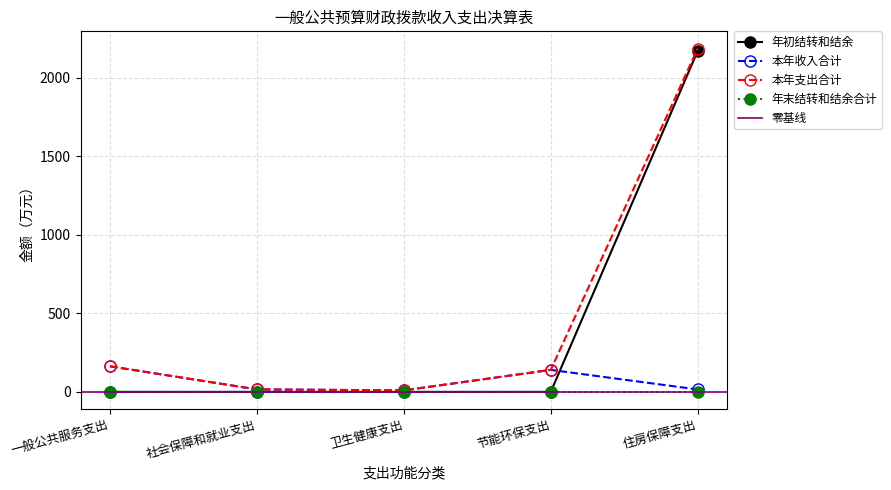

At which category does 本年支出合计 reach its first local valley?

卫生健康支出